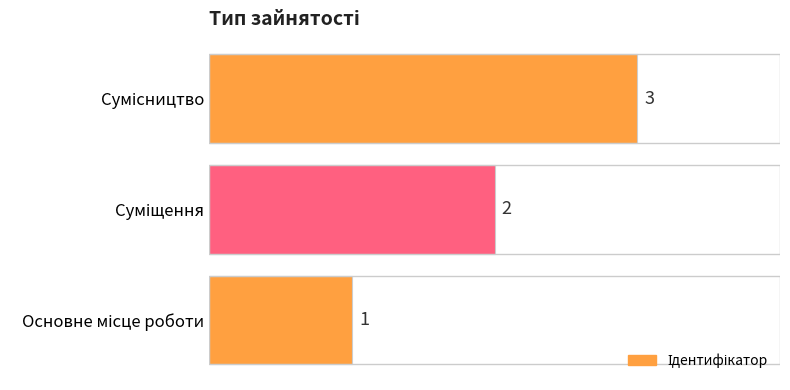

How many values are between 1 and 3?

3